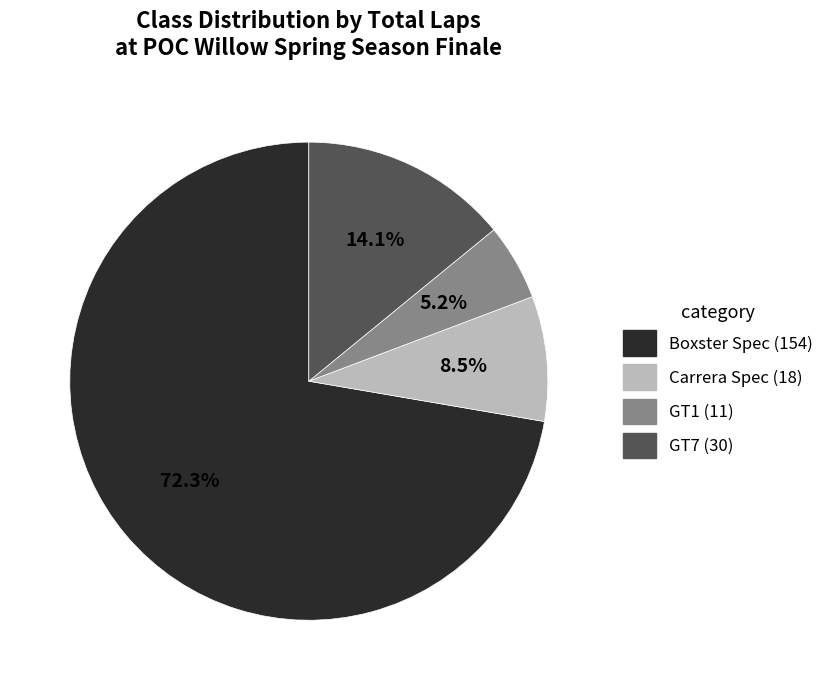

Does any single category account for the majority?

Yes